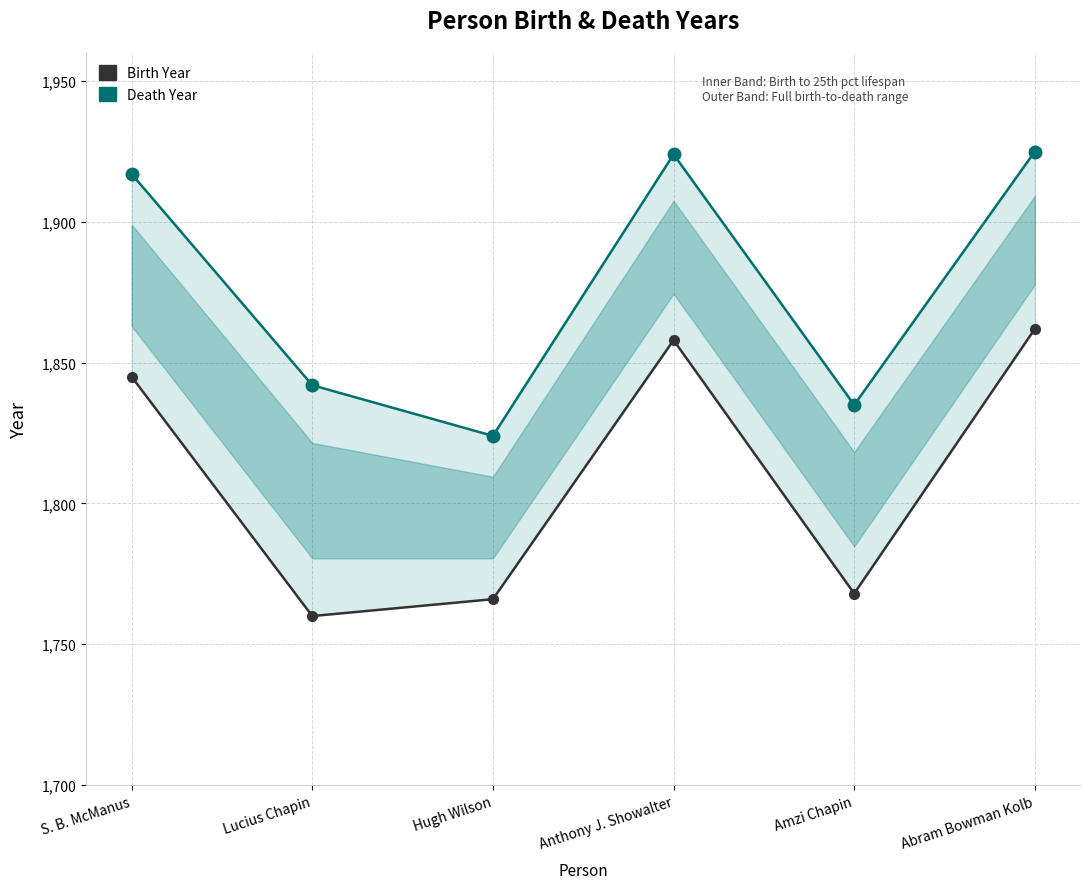

Rank the series by their average value, from highest to lowest.

Death Year, Birth Year